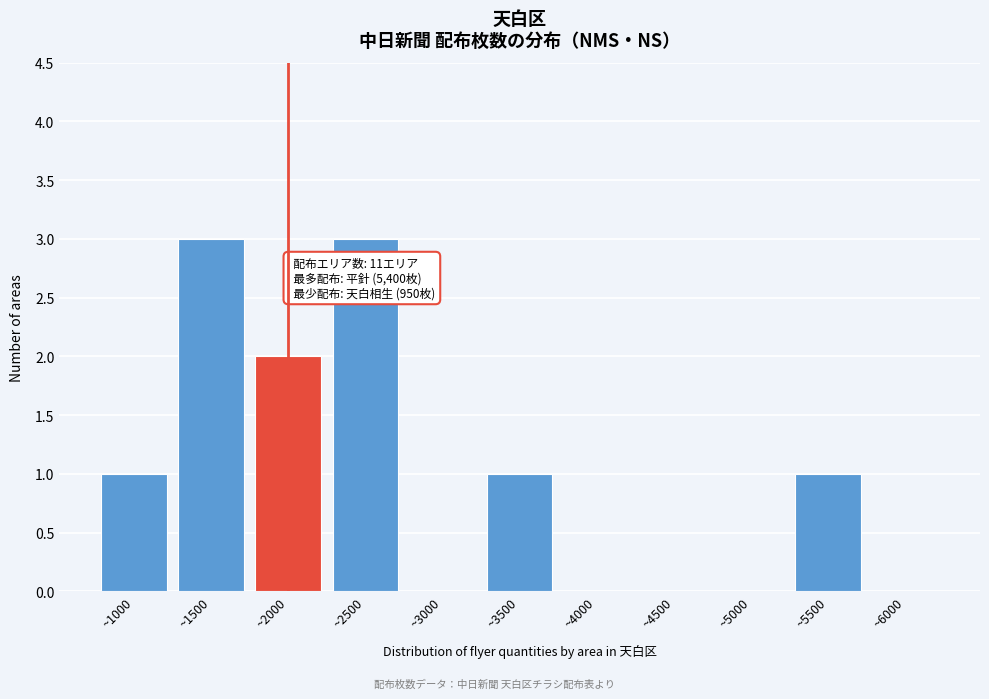

Reading left to right, transcribe all the data shown in this chart.

~1000=1	~1500=3	~2000=2	~2500=3	~3000=0	~3500=1	~4000=0	~4500=0	~5000=0	~5500=1	~6000=0